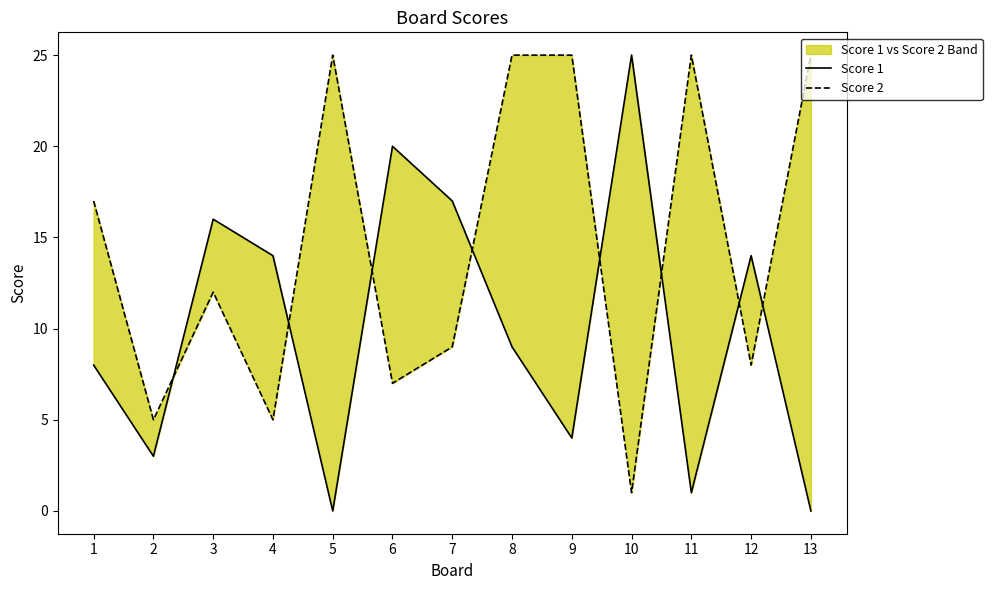

The value of Score 2 at 2 is 5. True or false?

True